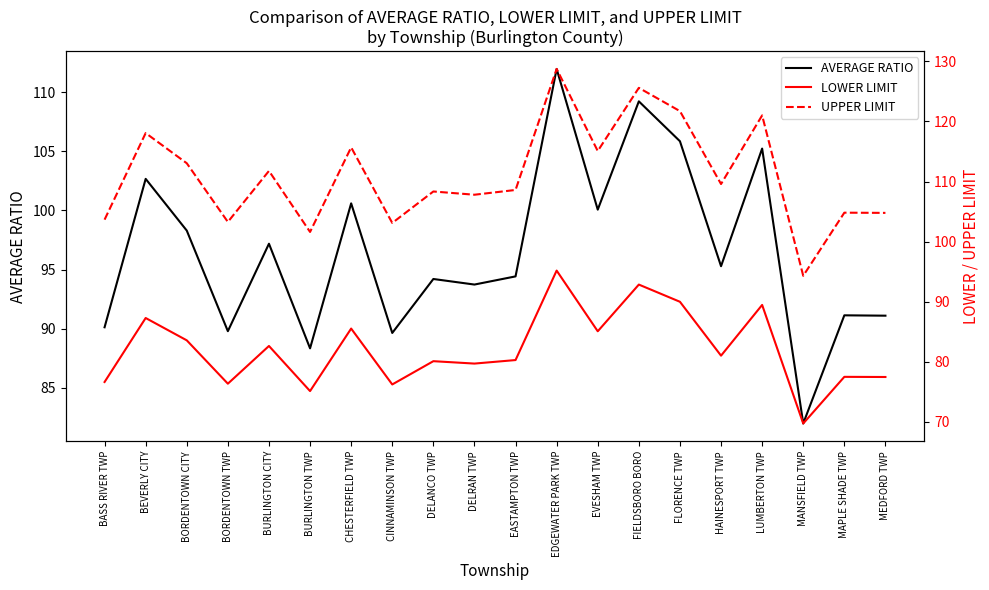

How many interior local peaks does the UPPER LIMIT series have?

8